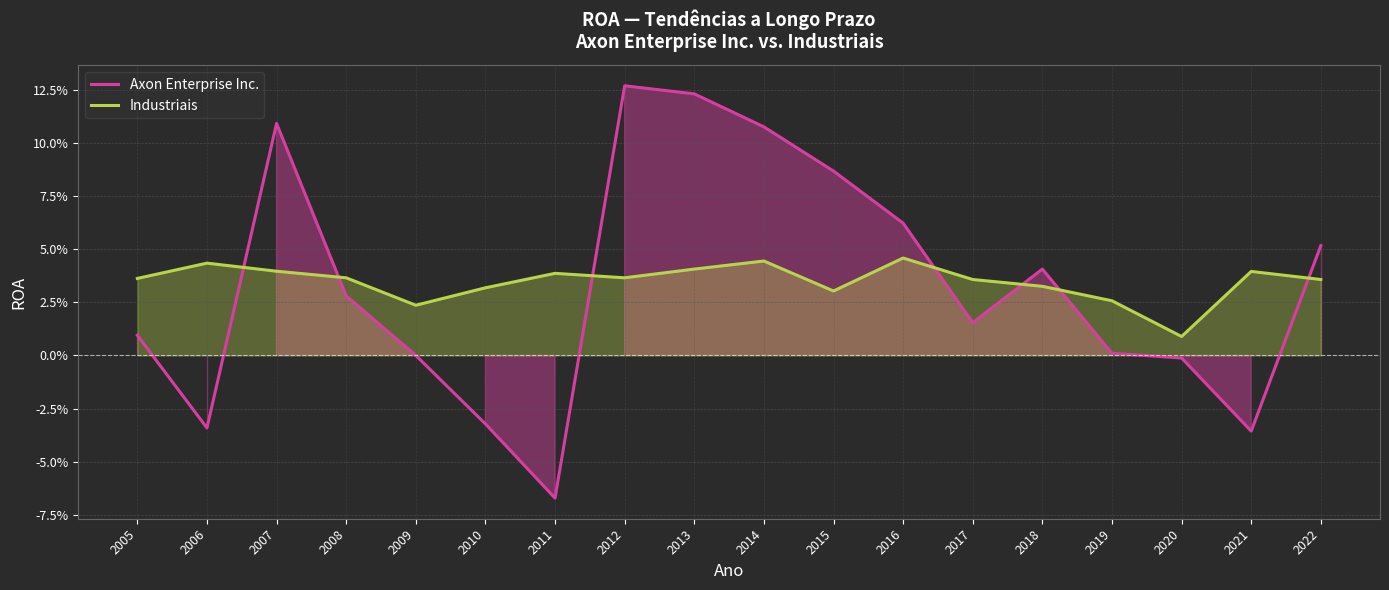

Between 2013 and 2011, which is larger?

2013